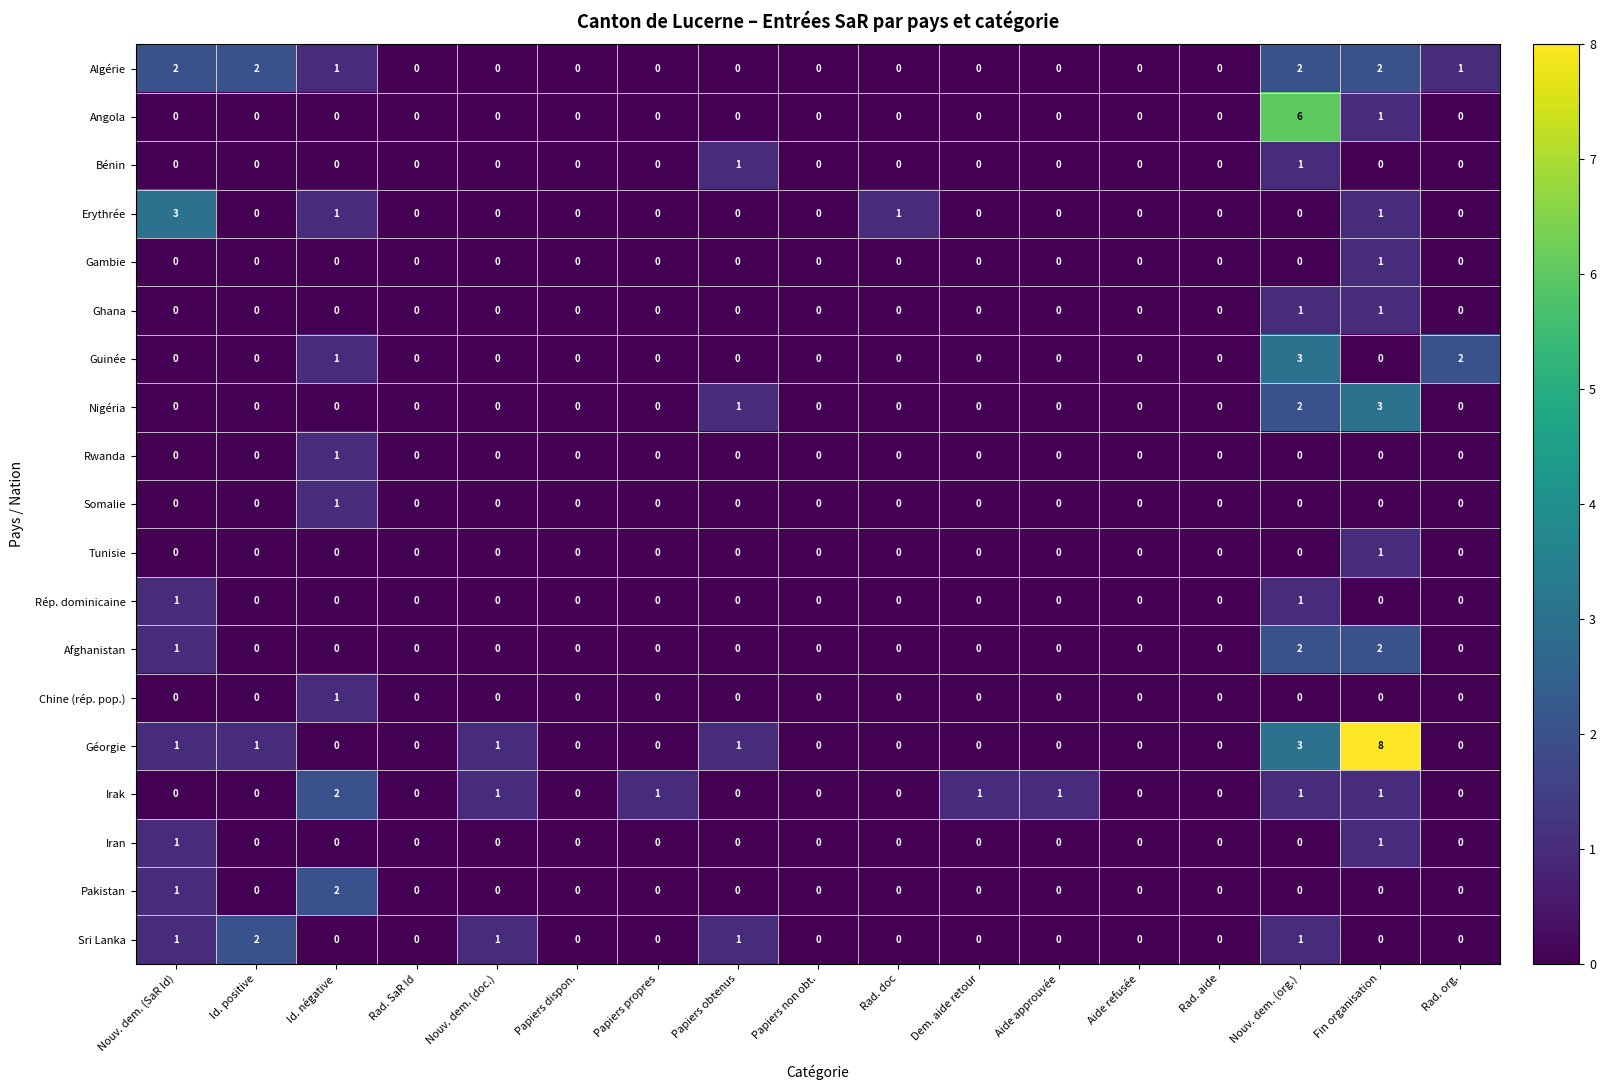

At which category is the sum across all series the highest?

Nouv. dem. (org.)